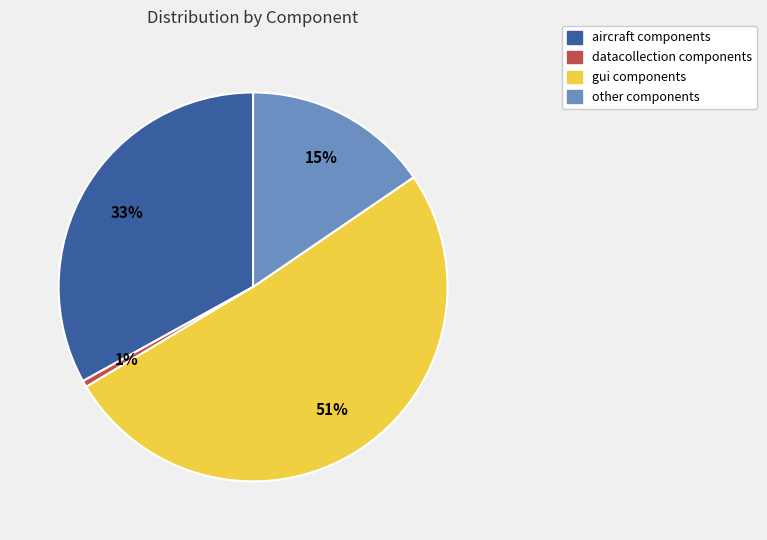

Is there a majority slice in this chart?

Yes